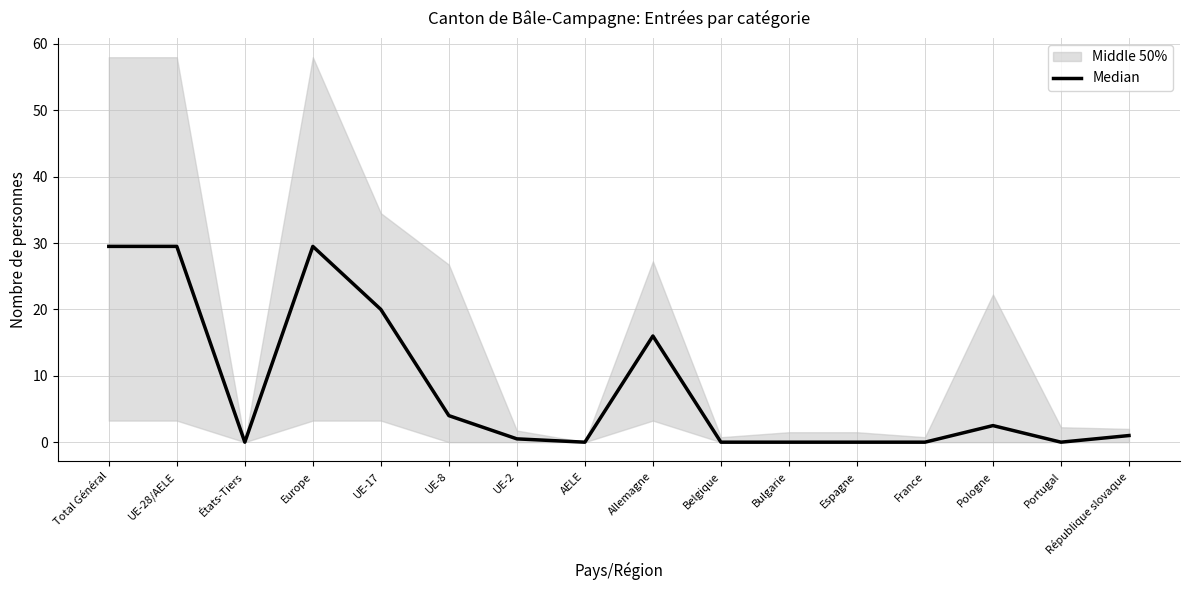

Between UE-17 and Bulgarie, which is larger?

UE-17